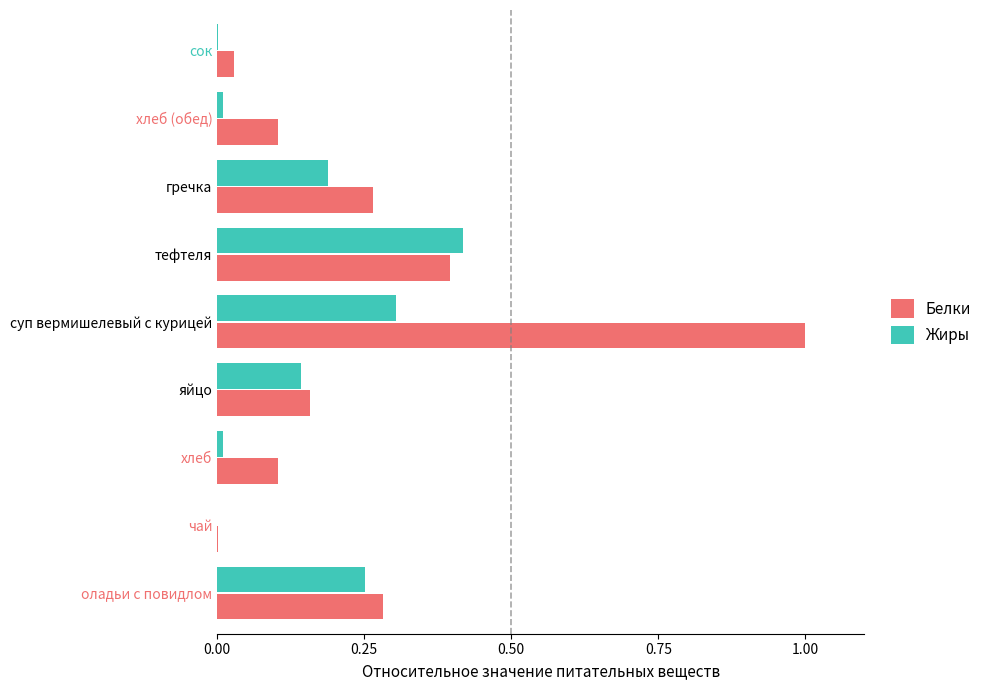

Which series has the largest range (max minus min)?

Белки